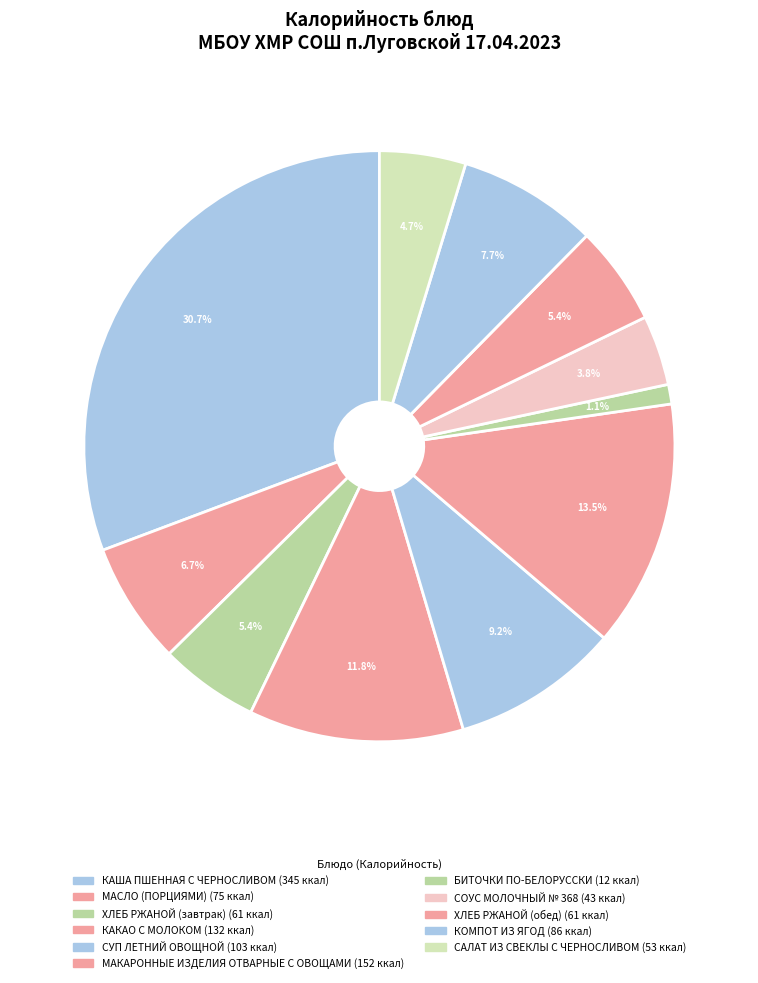

Is the sum of ХЛЕБ РЖАНОЙ (обед) and СУП ЛЕТНИЙ ОВОЩНОЙ greater than half?

No